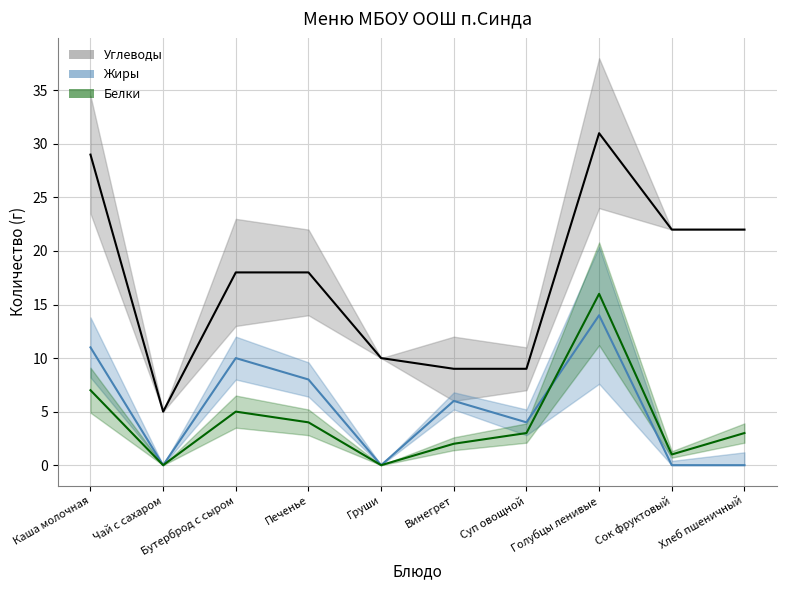

Reading left to right, list all the values displayed in this chart.

Белки: 7	0	5	4	0	2	3	16	1	3
Жиры: 11	0	10	8	0	6	4	14	0	0
Углеводы: 29	5	18	18	10	9	9	31	22	22